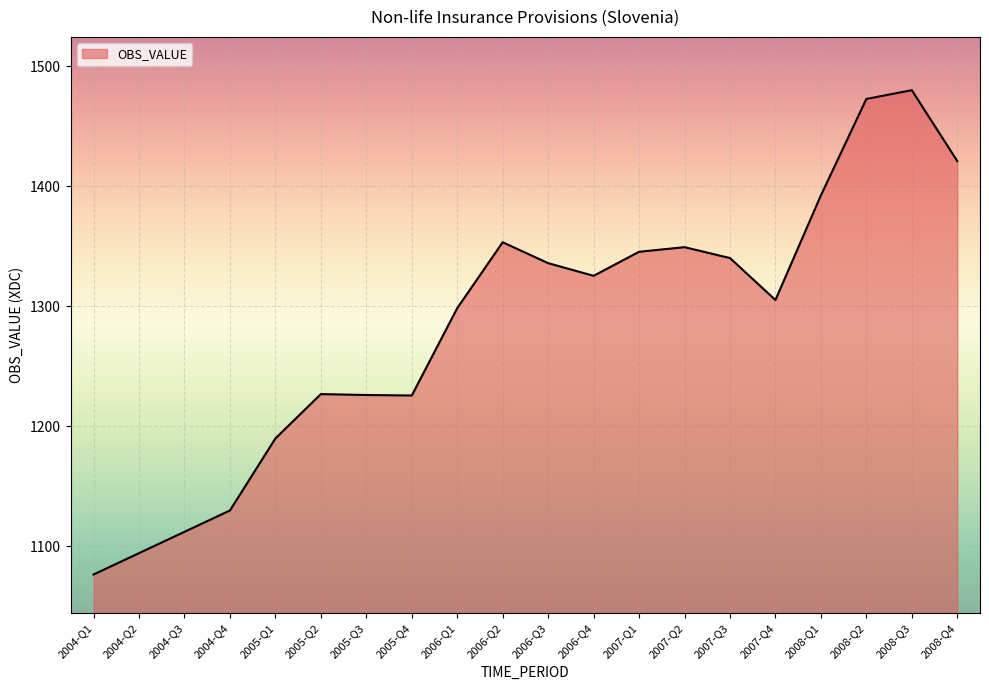

The value at 2004-Q1 is 1076.6. True or false?

True